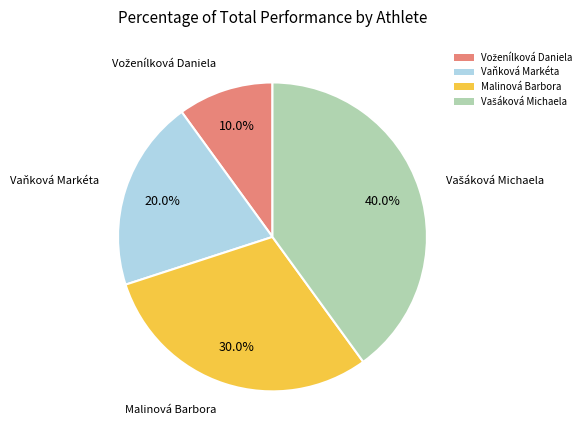

To the nearest percent, what is the average slice percentage?

25%